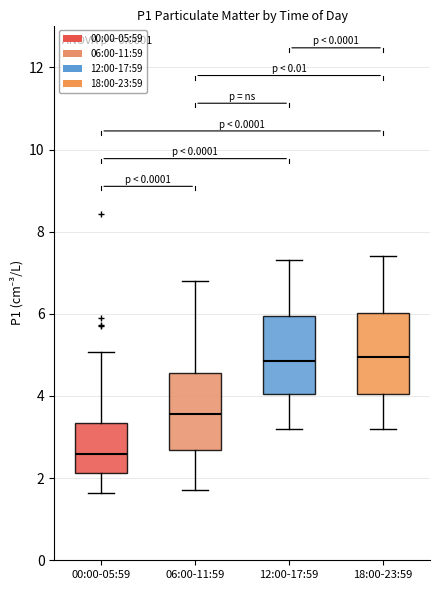

Where does the median line of the box for 06:00-11:59 sit on the y-axis? The values are not printed on the chart, so give them approximately, as read against the axis.

3.6